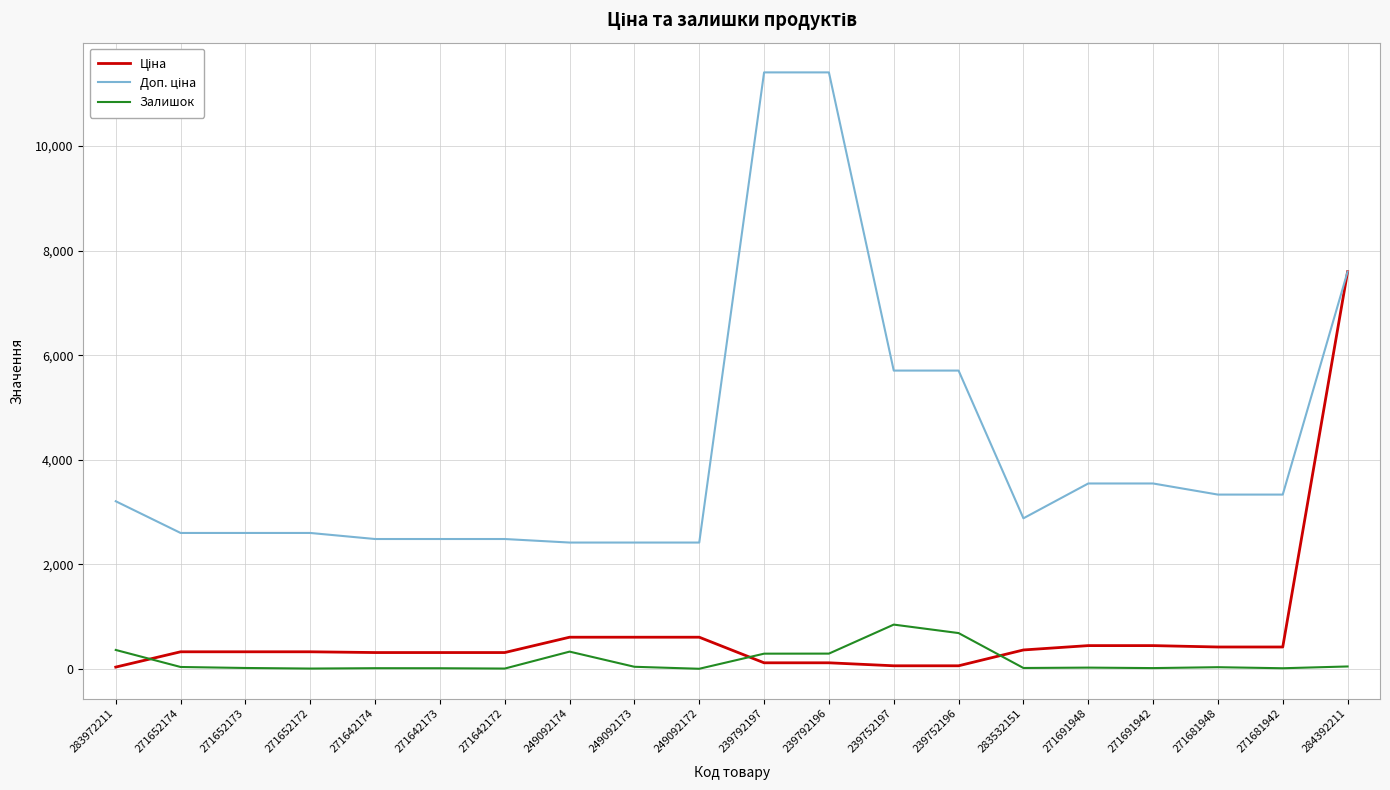

Is it true that Залишок equals 1497.1 at 239752197?

False